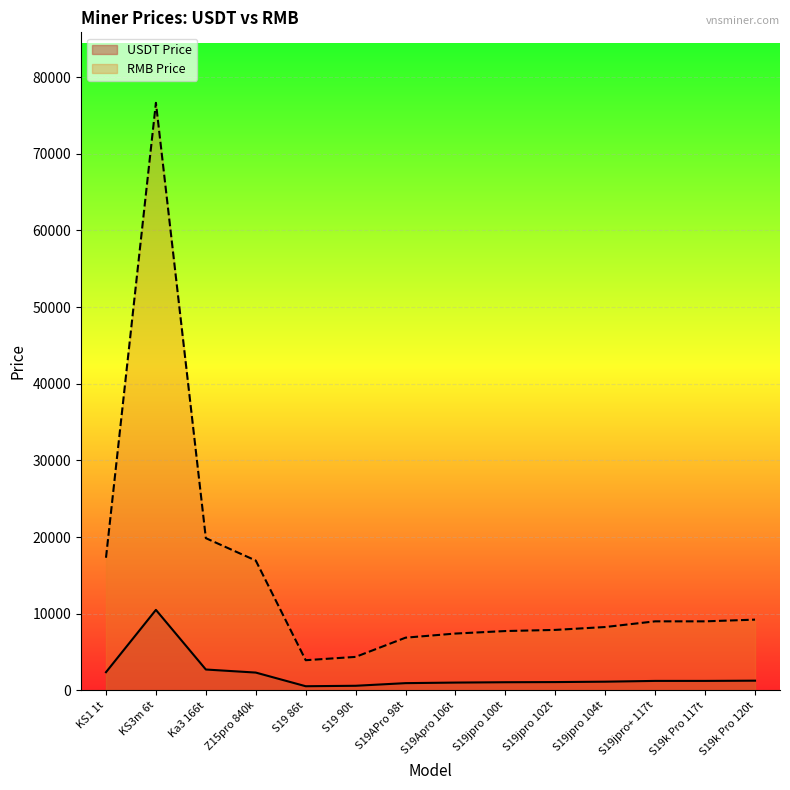

At which category is the sum across all series the highest?

KS3m 6t